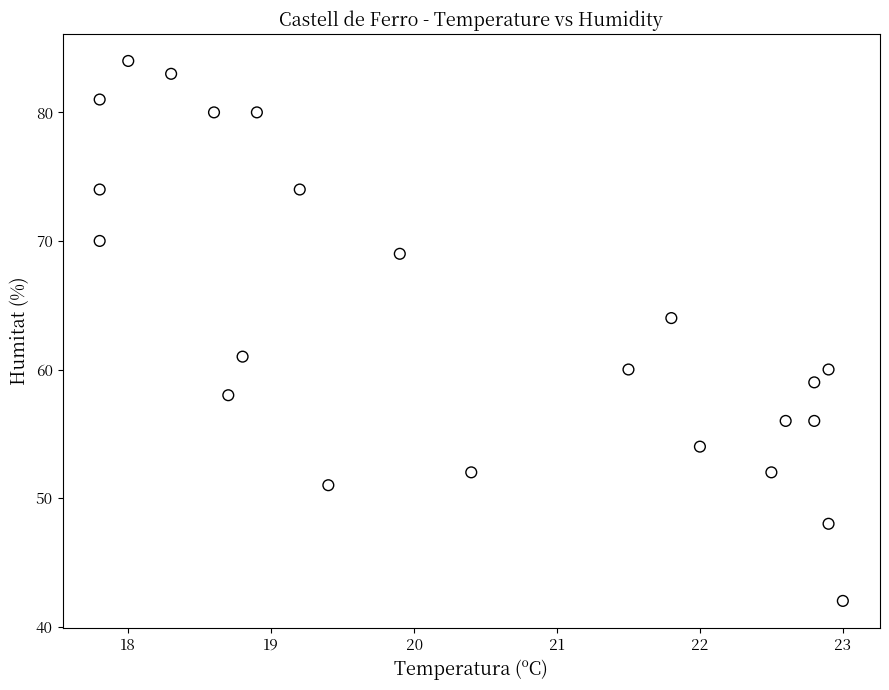

What is the range of Y values (max minus min)?

42